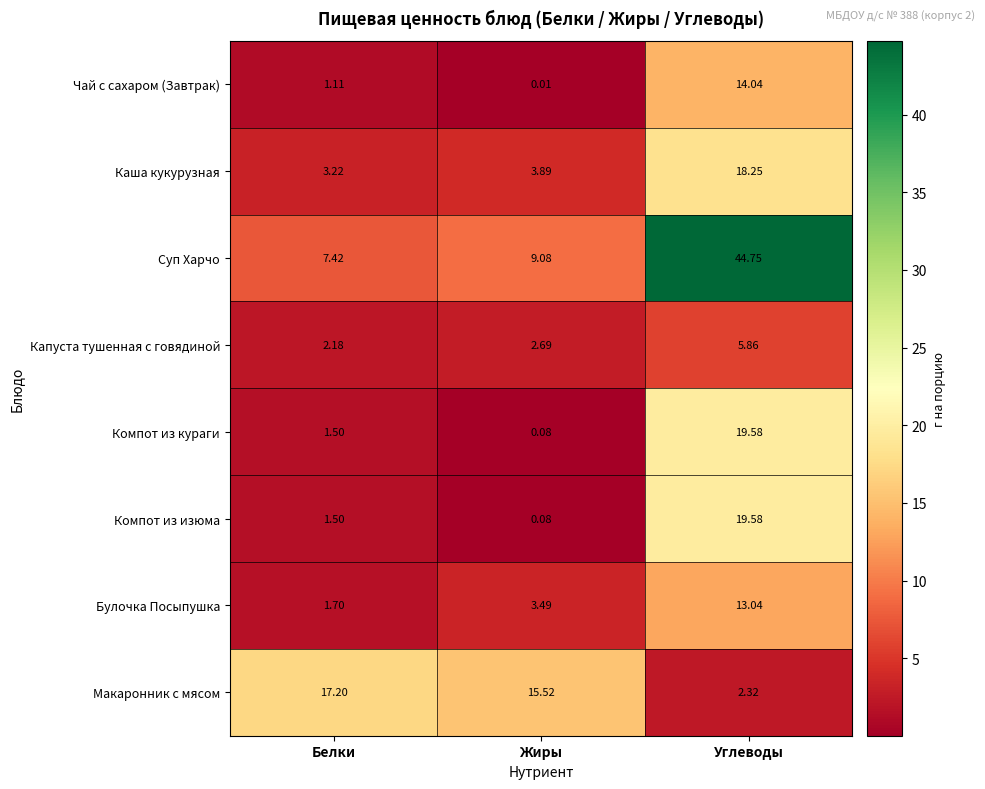

At which label does Компот из кураги first exceed 1?

Белки